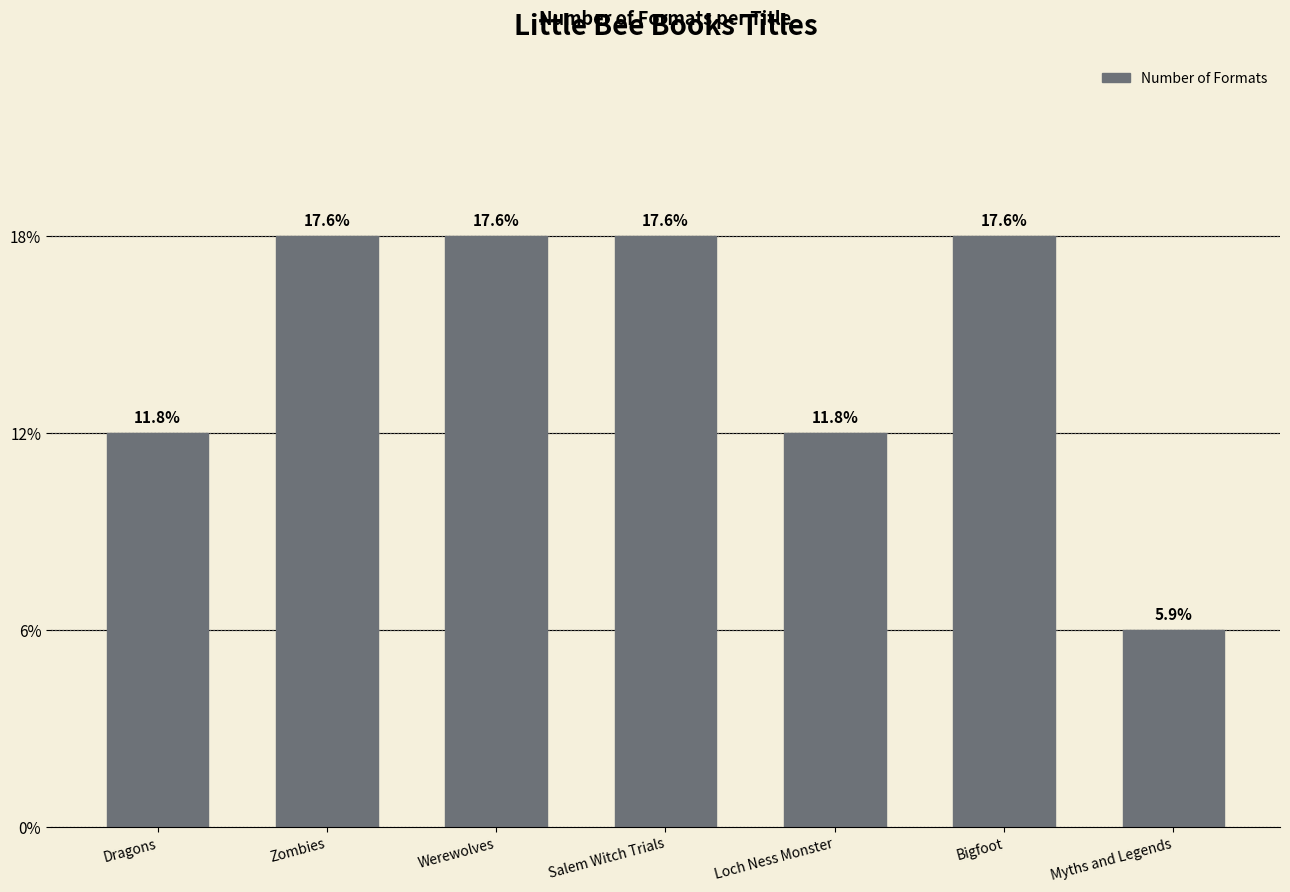

At which label is the value closest to 2?

Dragons